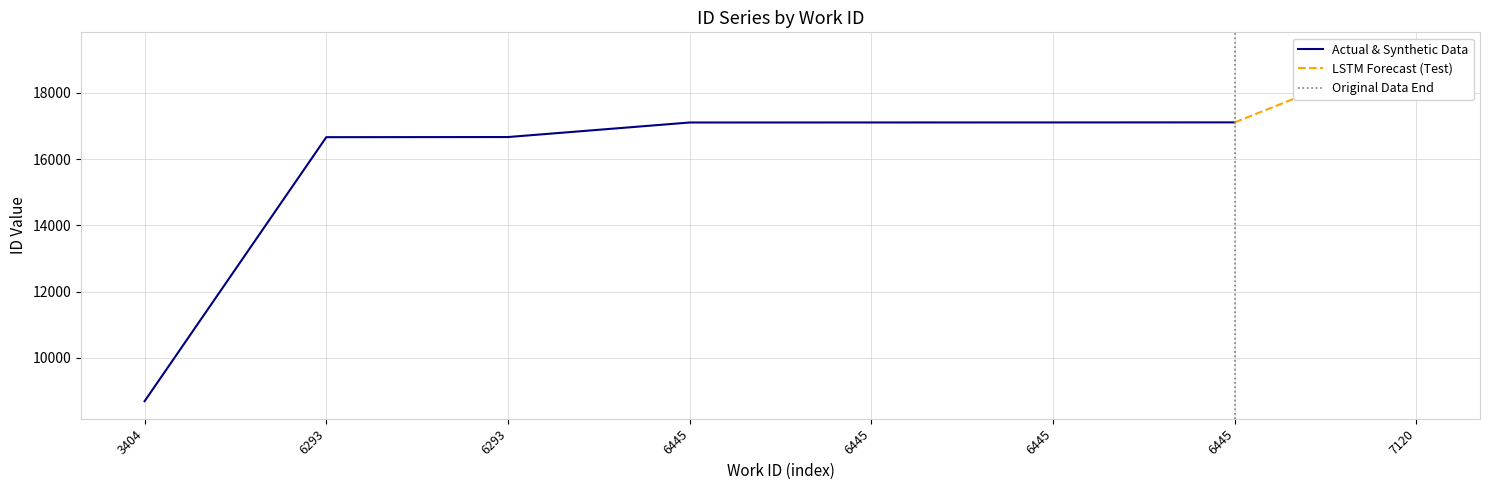

Which series has the largest total across all categories?

Actual & Synthetic Data